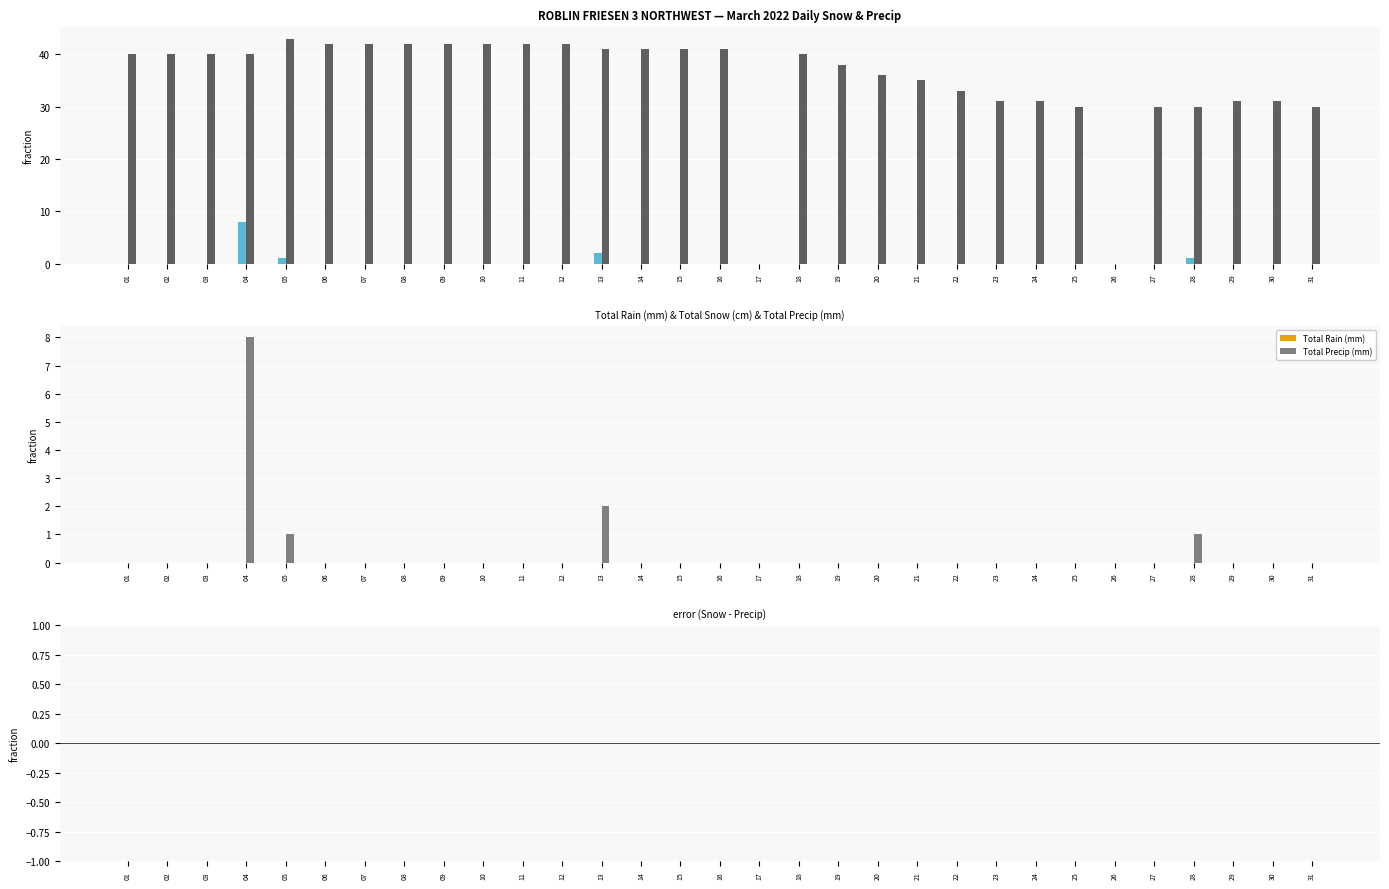

Is it true that Total Precip (mm) equals 0 at 19?

True